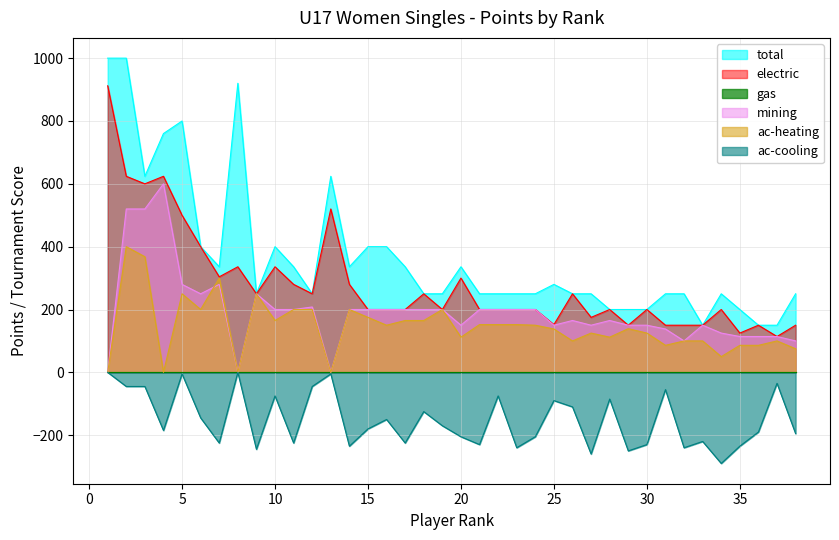

The mining series shows 200 at 21. True or false?

True